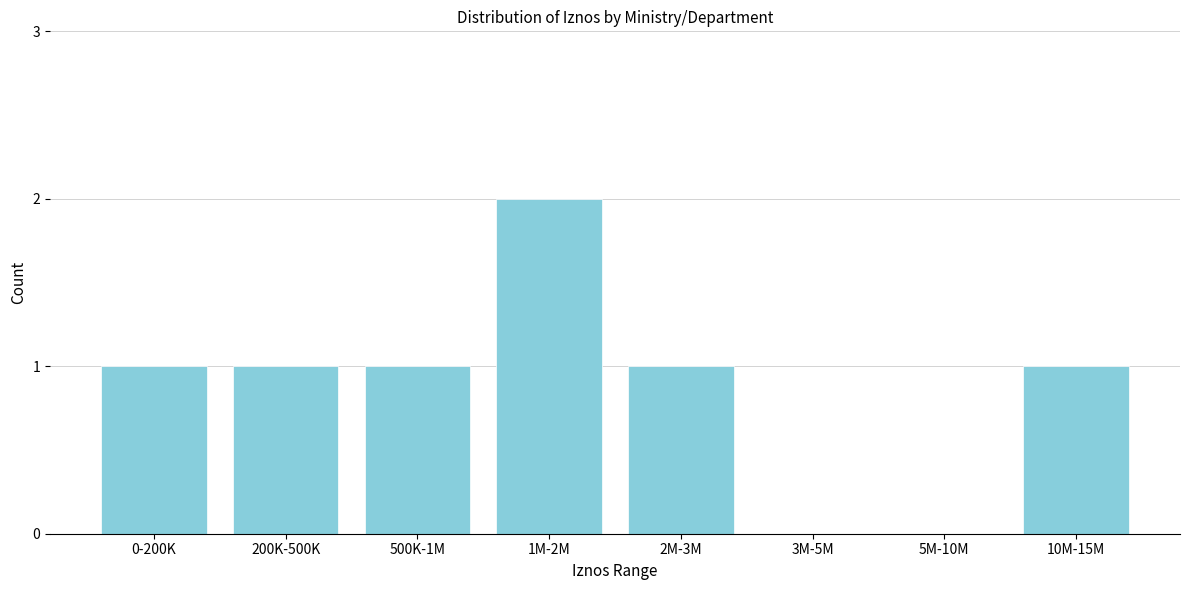

Reading left to right, list all the values displayed in this chart.

0-200K=1	200K-500K=1	500K-1M=1	1M-2M=2	2M-3M=1	3M-5M=0	5M-10M=0	10M-15M=1